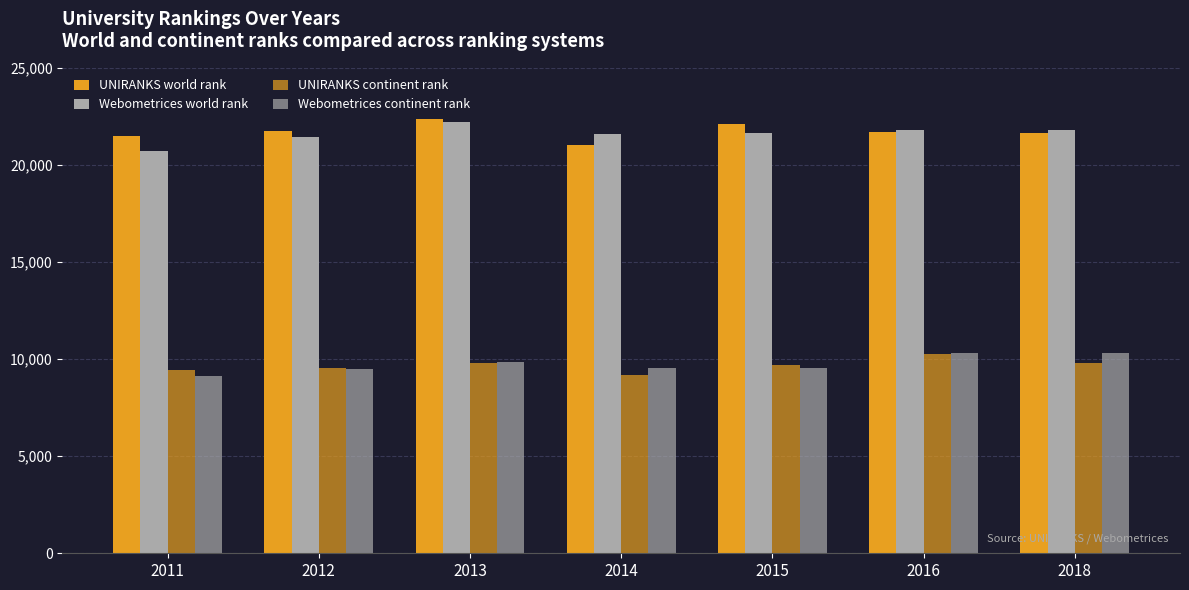

Which series has the largest range (max minus min)?

Webometrices world rank